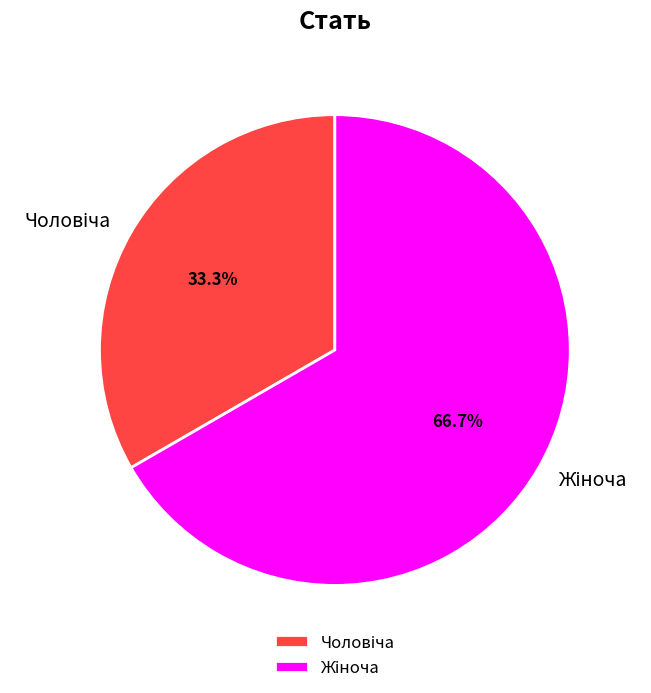

Is there a majority slice in this chart?

Yes